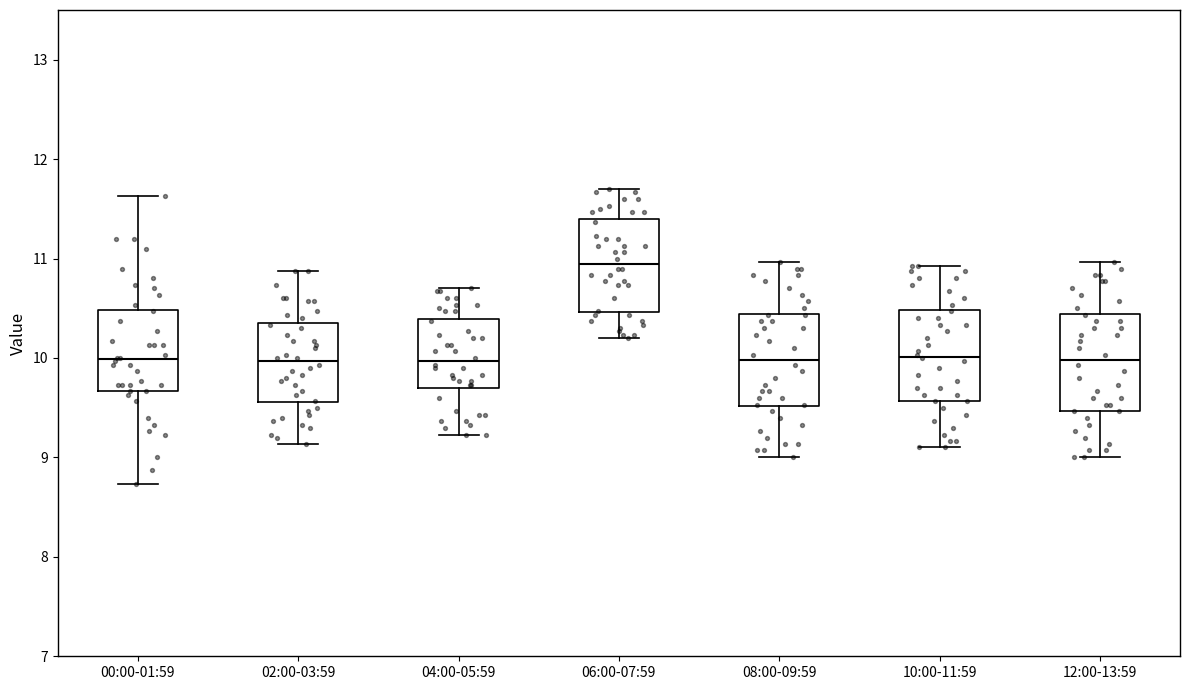

Where is the lower edge of the box for 10:00-11:59 on the y-axis? The values are not printed on the chart, so give them approximately, as read against the axis.

9.6